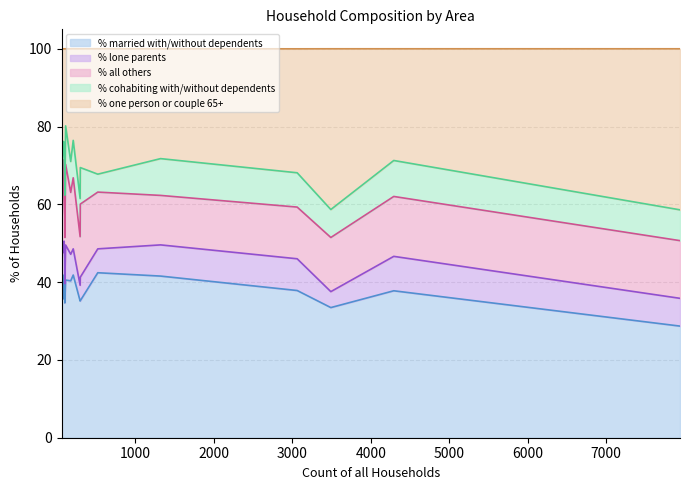

What is the maximum value for % married with/without dependents?

42.4